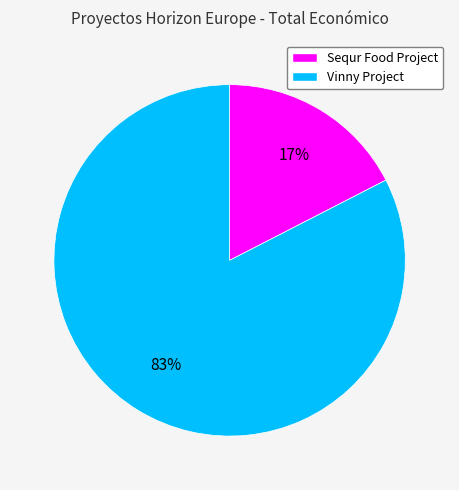

Rank the categories by value from highest to lowest.

Vinny Project, Sequr Food Project